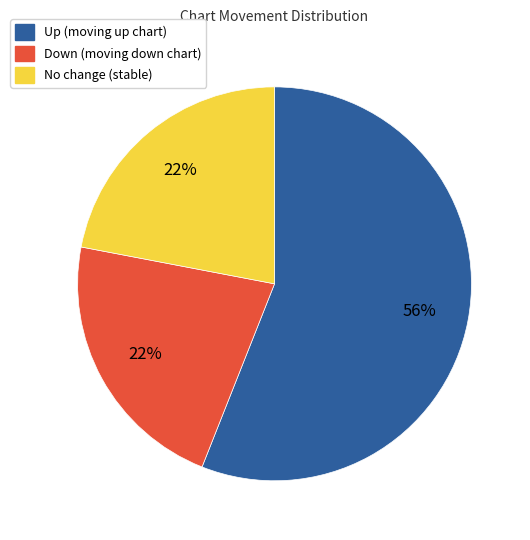

How many segments does this pie chart have?

3